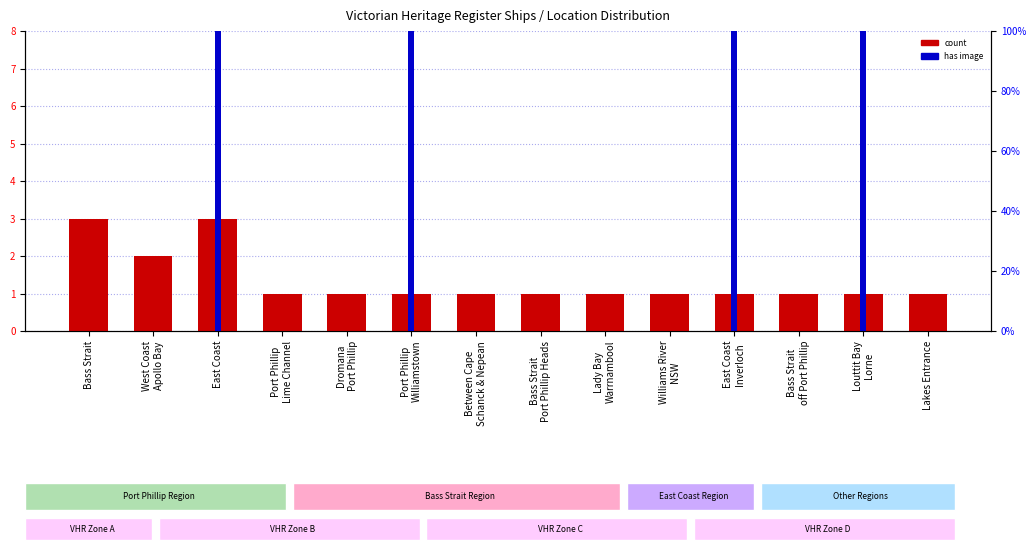

At Bass Strait, list the series in order from largest to smallest.

count, has image (percentile proxy)